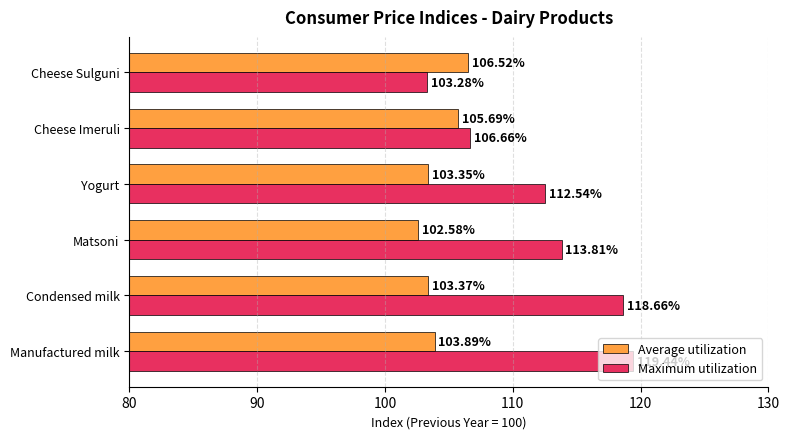

Which series has the largest total across all categories?

Maximum utilization